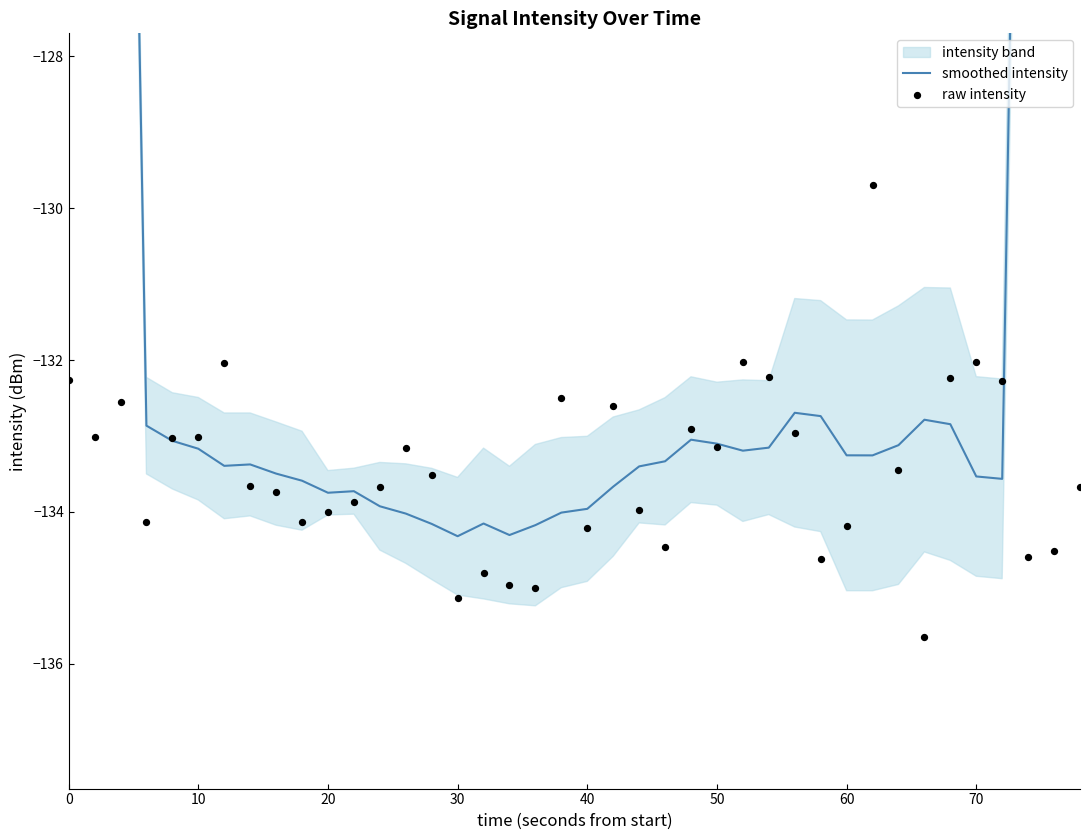

Which series reaches the minimum Y coordinate?

raw intensity